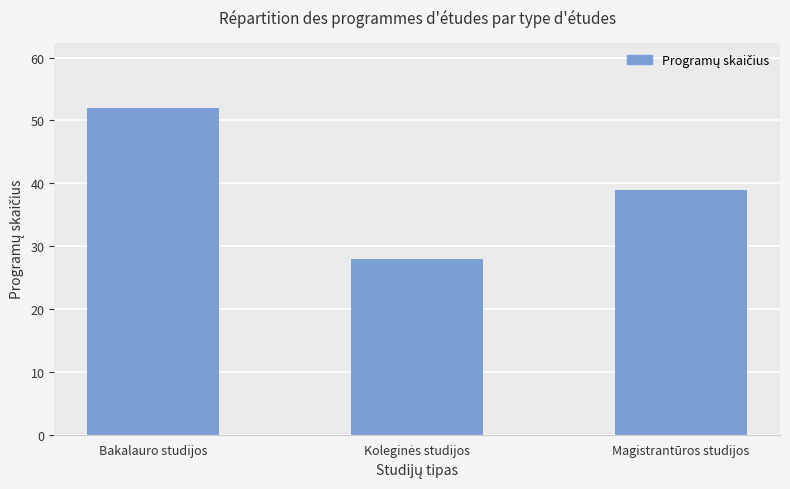

True or false: the data shows 68 at Bakalauro studijos.

False